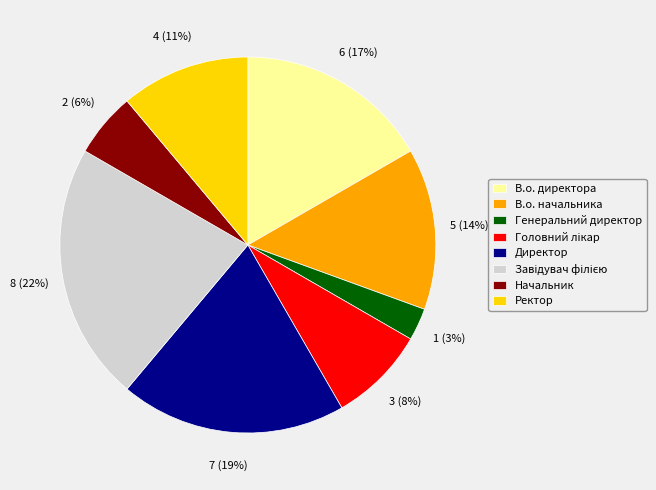

What percentage is the Генеральний директор slice, to the nearest percent?

3%